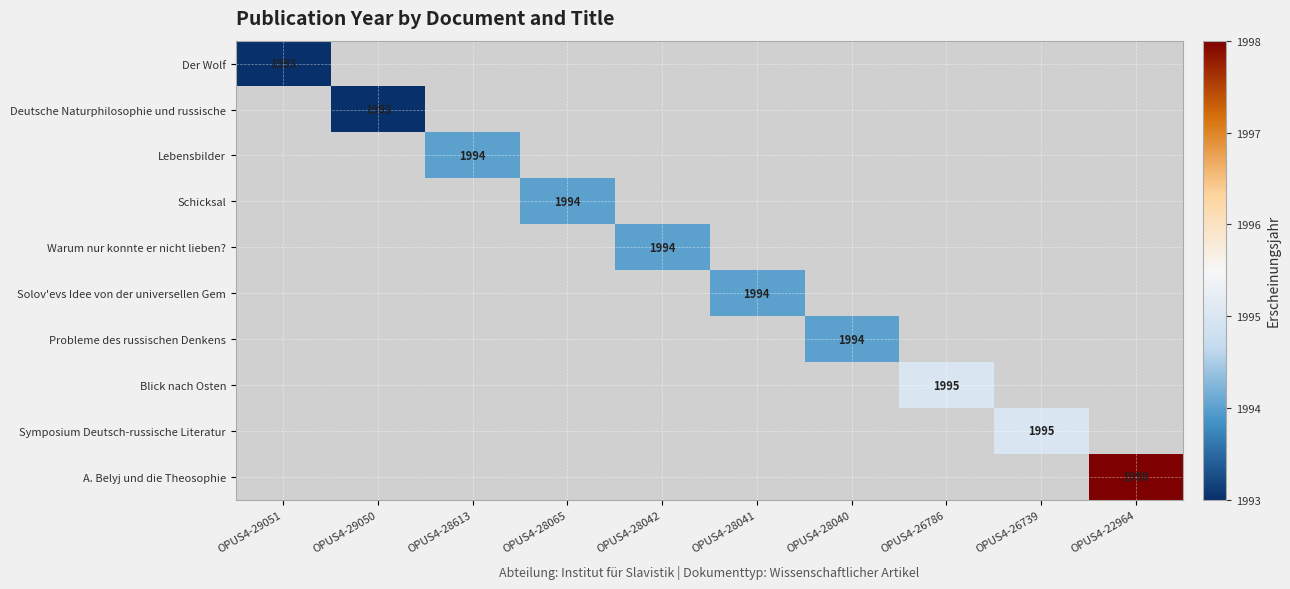

Which series has the largest range (max minus min)?

Der Wolf